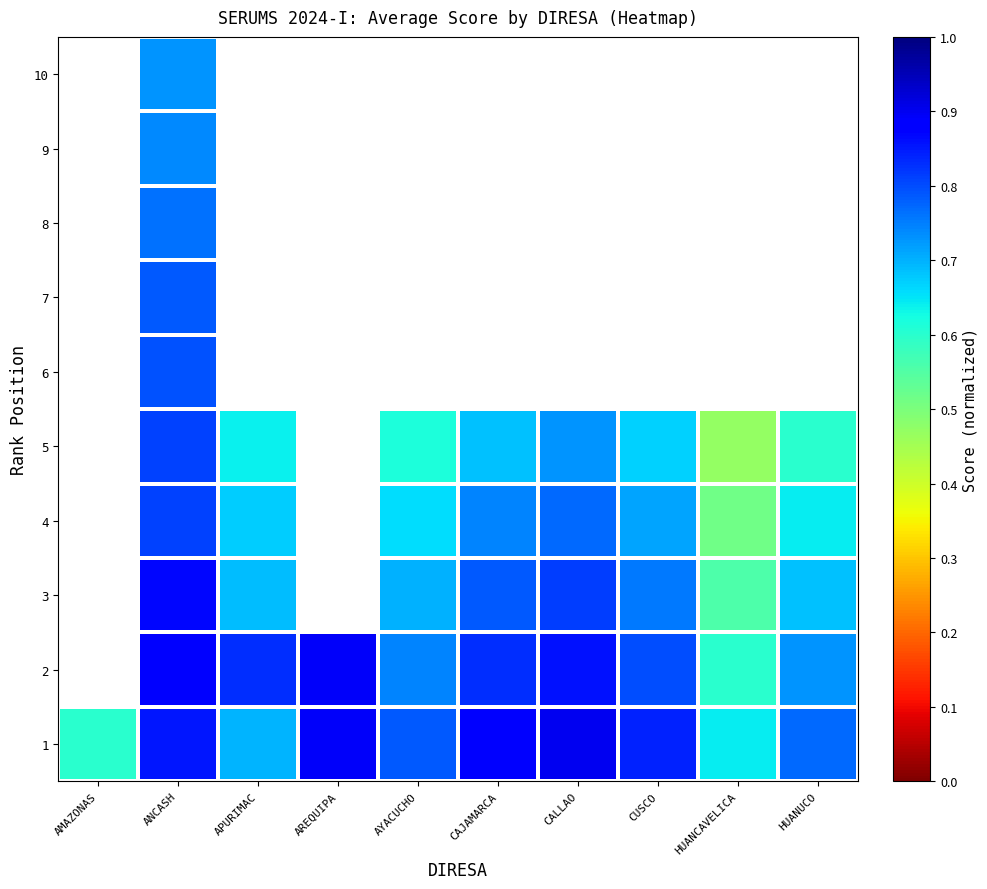

Which label corresponds to the smallest value in the chart?

HUANCAVELICA